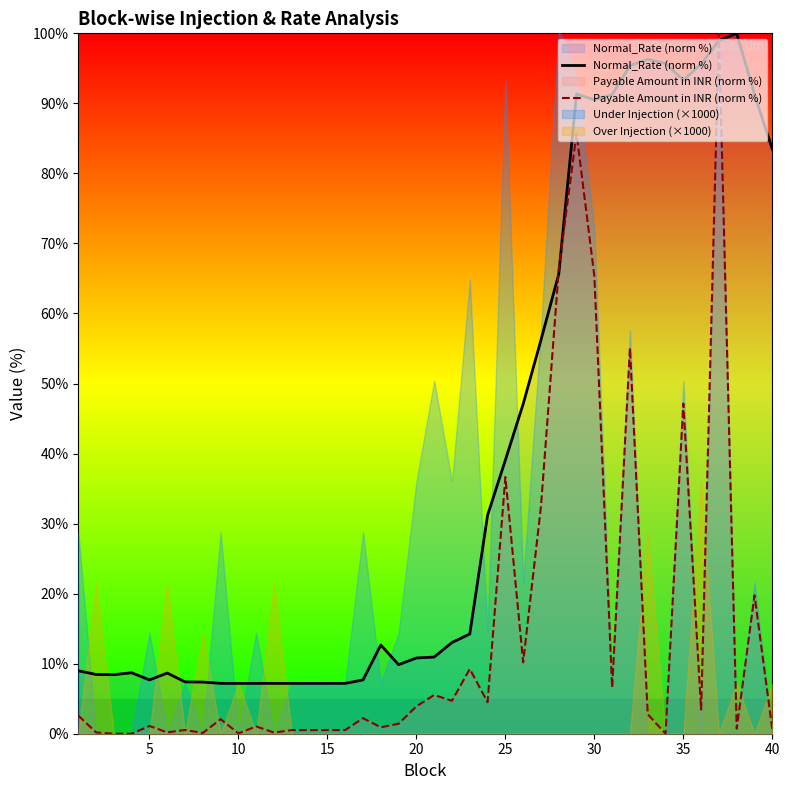

Reading left to right, transcribe all the data shown in this chart.

Normal_Rate (norm %): 9.0	8.5	8.4	8.7	7.7	8.7	7.4	7.4	7.2	7.2	7.2	7.2	7.2	7.2	7.2	7.2	7.7	12.7	9.9	10.8	10.9	13.0	14.2	31.2	39.1	47.1	56.2	65.6	91.3	90.5	91.3	95.4	96.3	95.7	93.3	95.6	99.0	100.0	91.3	83.5
Payable Amount in INR (norm %): 2.6	0.2	0.0	0.0	1.1	0.2	0.5	0.1	2.1	0.1	1.0	0.2	0.5	0.5	0.5	0.5	2.2	0.9	1.4	3.9	5.5	4.7	9.2	4.5	36.7	10.2	32.5	66.3	85.7	65.3	6.6	55.1	2.8	0.0	47.1	3.5	100.0	0.7	19.8	0.6